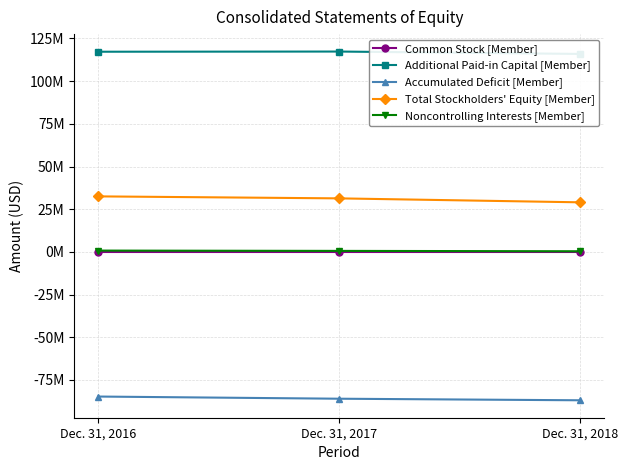

Read the Noncontrolling Interests [Member] value at Dec. 31, 2018, to the nearest 10.

349000